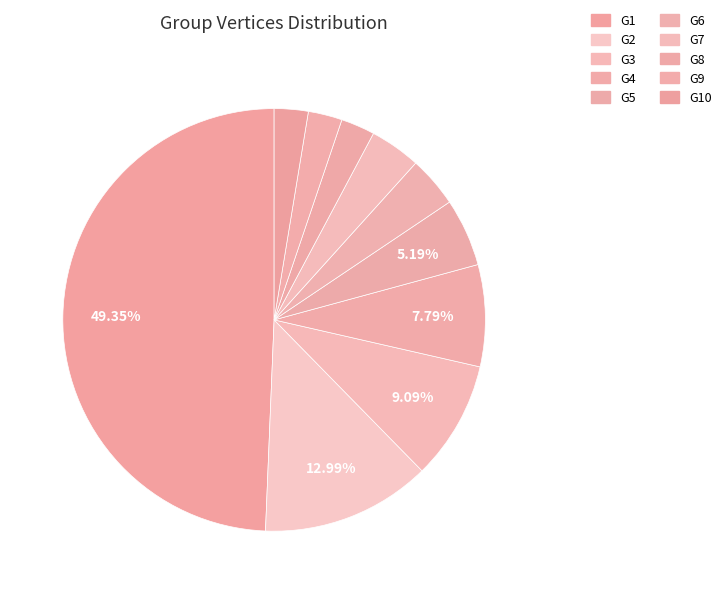

Count the number of slices in the pie.

10